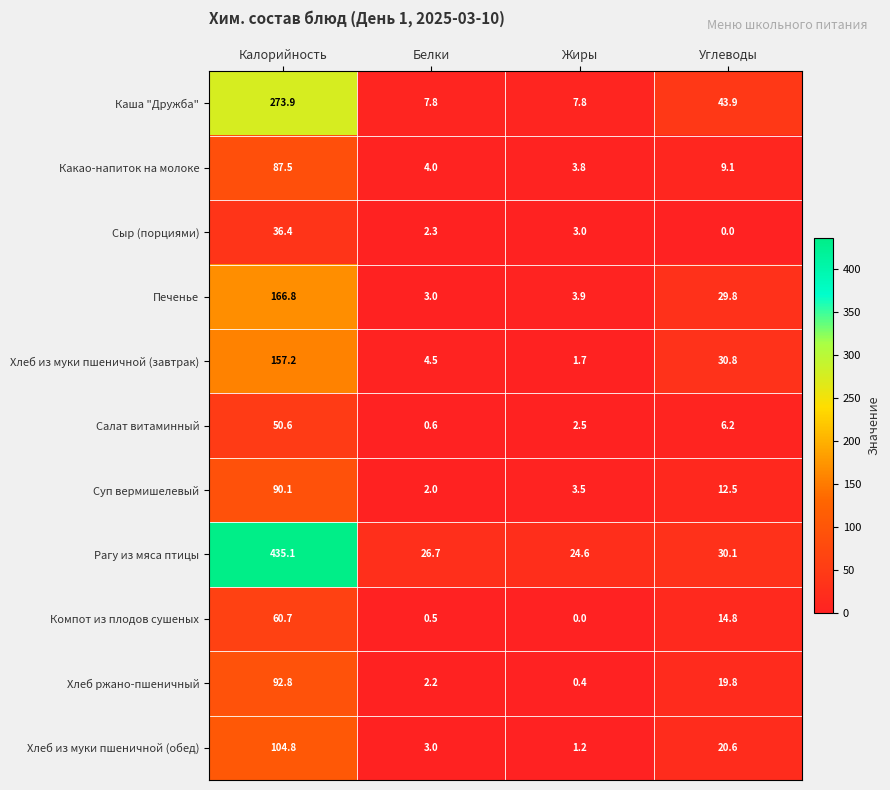

At which label does Каша "Дружба" first exceed 43?

Калорийность